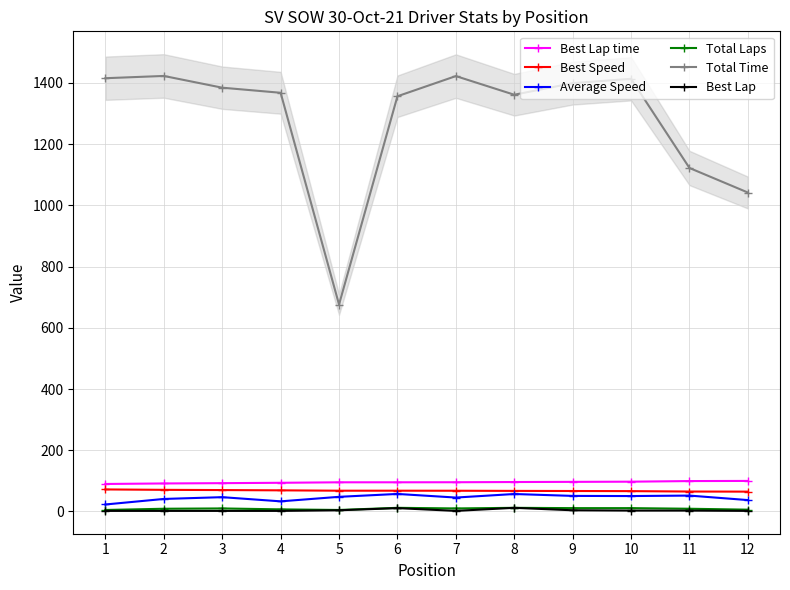

What is the difference between the maximum and minimum values in the Total Laps series?

7.0